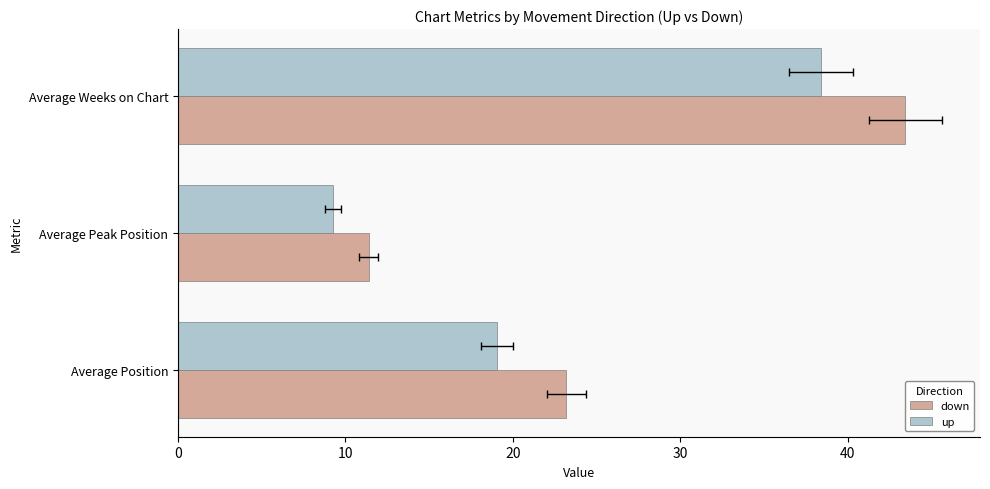

What is the difference between the second highest and minimum values in the down series?

11.8